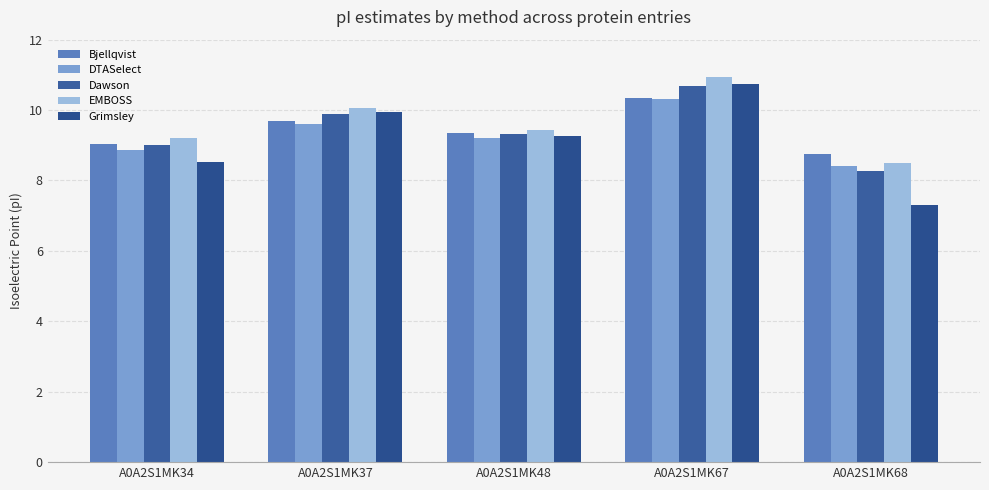

The value of Grimsley at A0A2S1MK37 is 15.5. True or false?

False